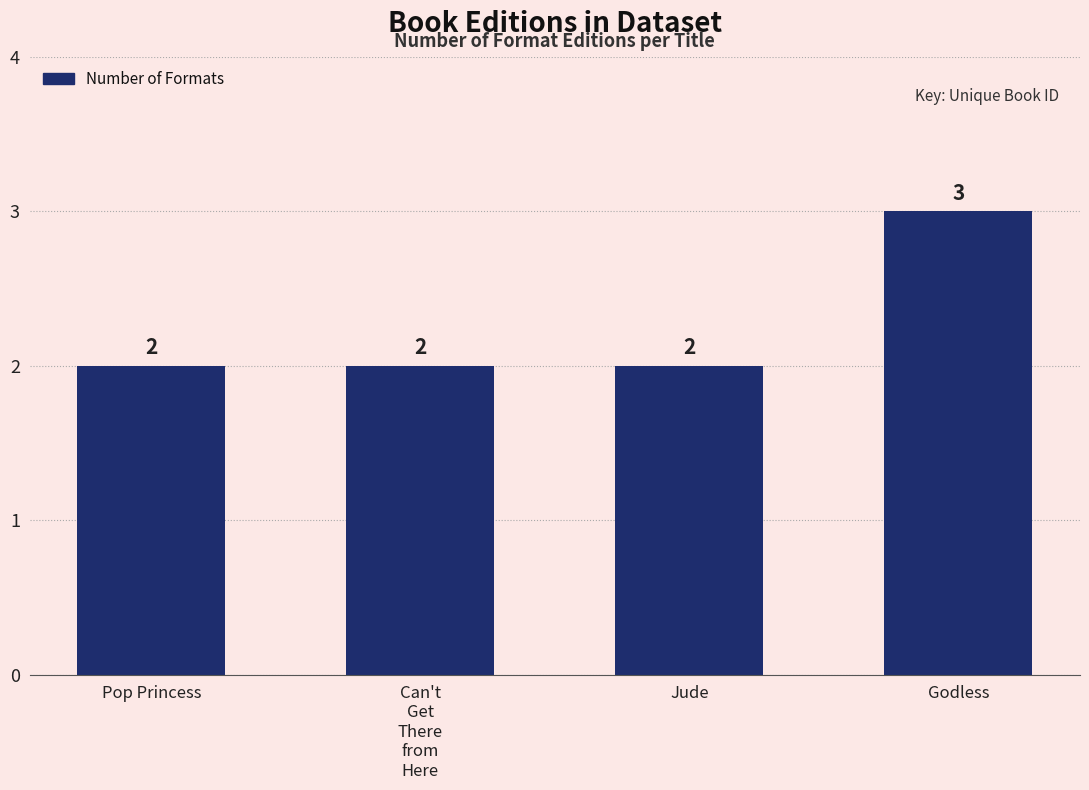

Does the chart contain stacked bars?

No